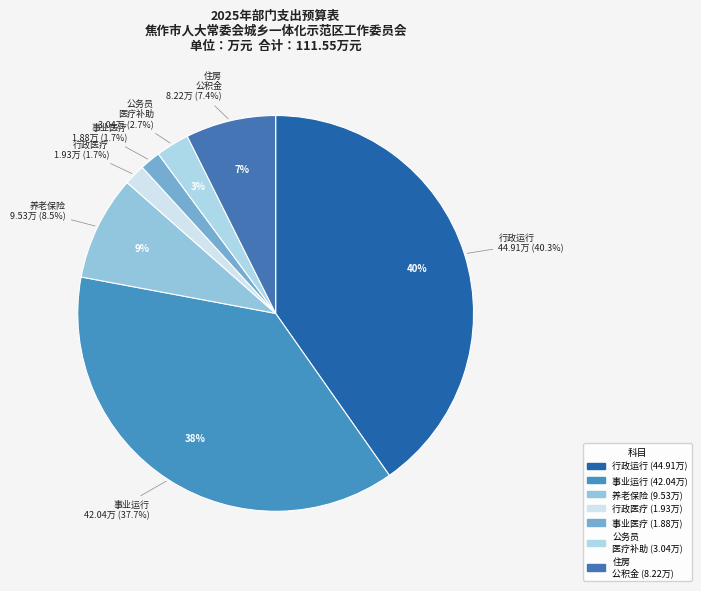

How many segments does this pie chart have?

7